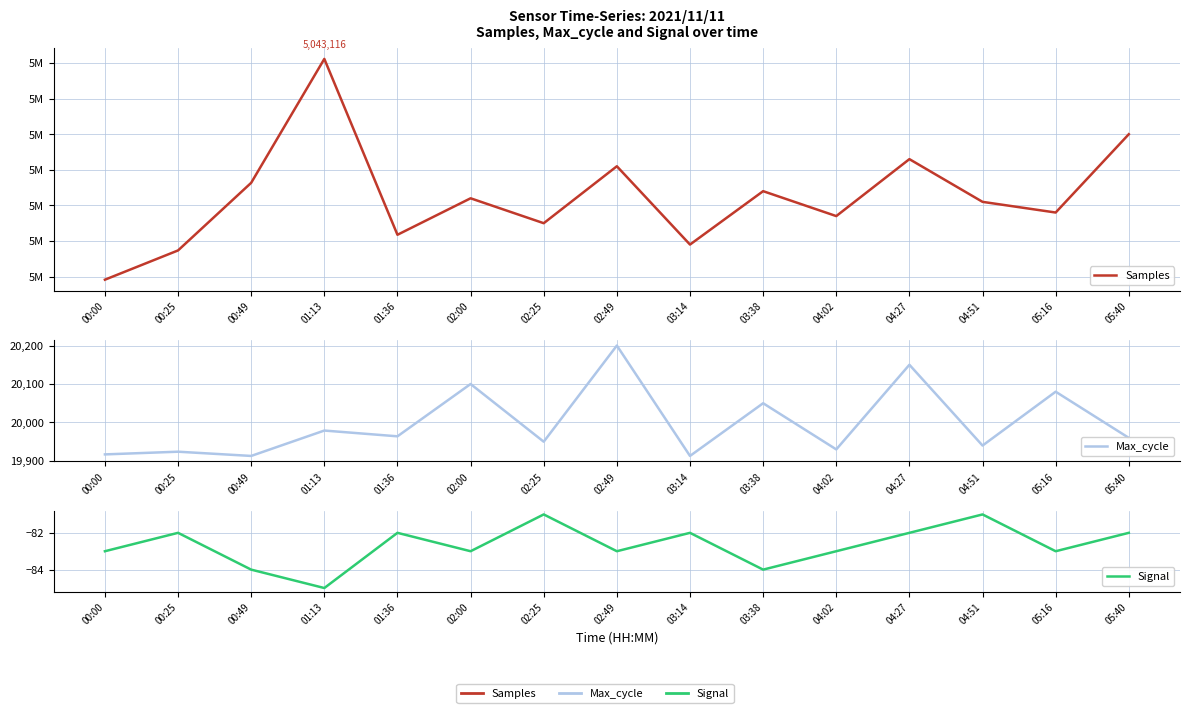

The value of Max_cycle at 02:00 is 33316. True or false?

False